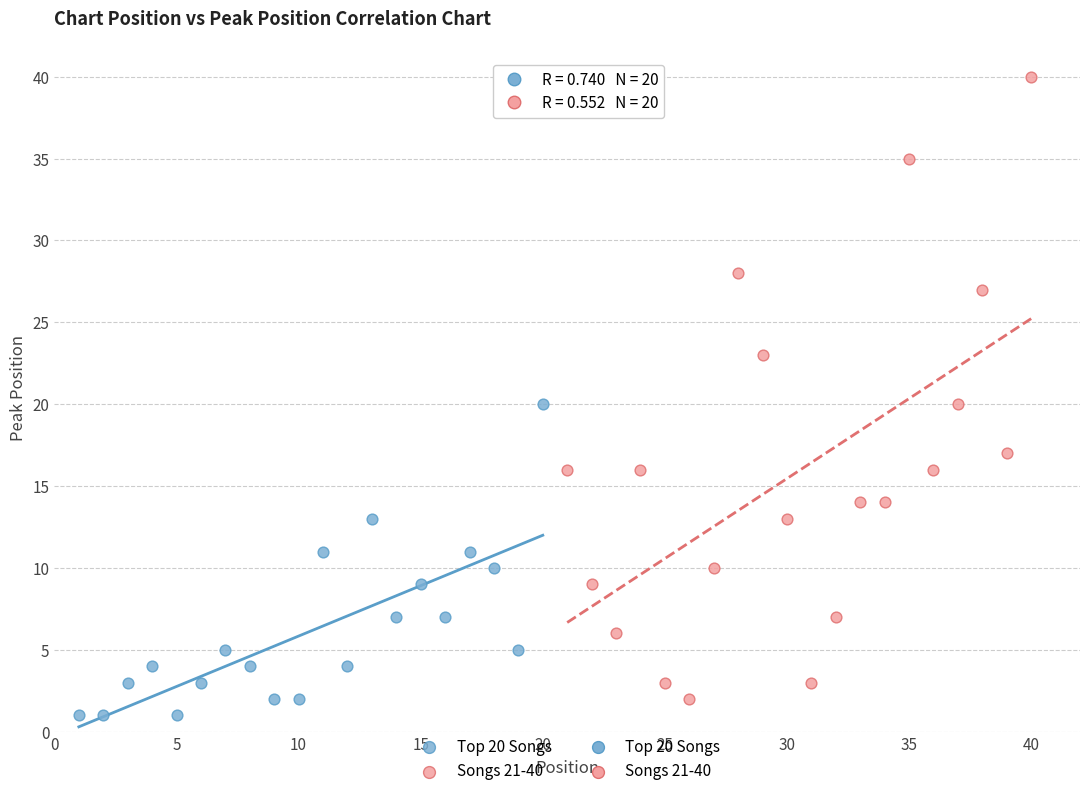

Which series reaches the minimum Y coordinate?

Top 20 Songs